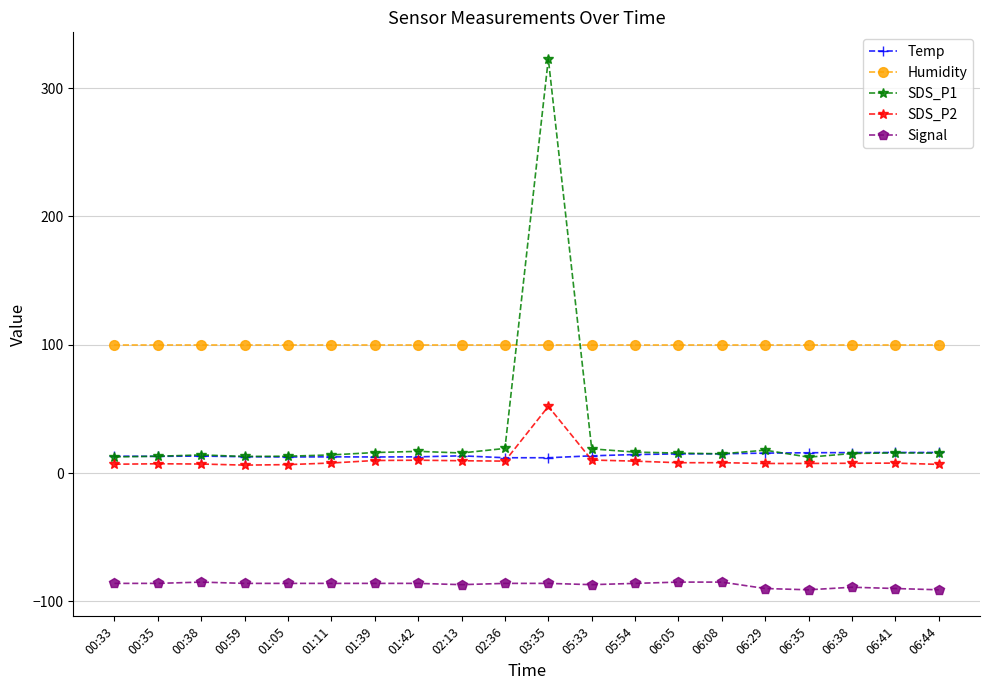

True or false: Humidity and Signal cross at least once.

False